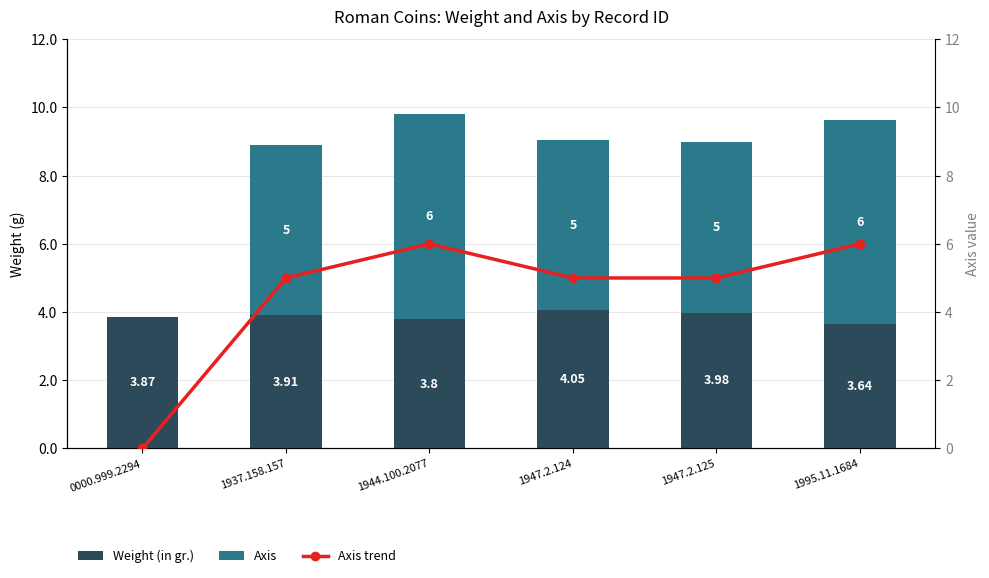

What is the maximum value for Weight (in gr.)?

4.0